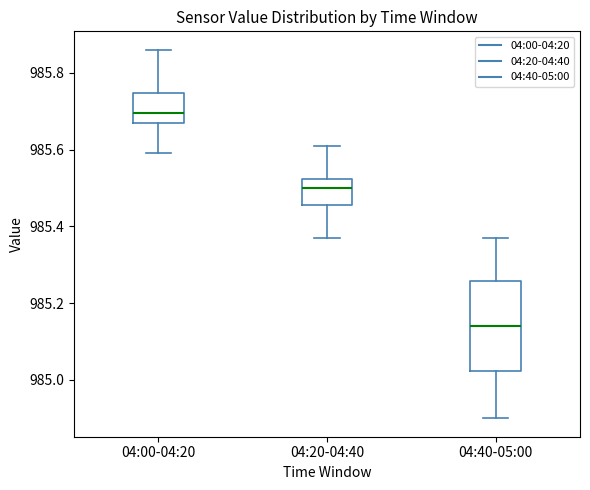

Reading left to right, read every box against the y-axis: the position of its median line, the range the box covers, and the ends of its whiskers. The values are not printed on the chart, so give them approximately, as read against the axis.

04:00-04:20: median 985.70, box 985.68 to 985.74, whiskers 985.60 to 985.86
04:20-04:40: median 985.50, box 985.46 to 985.52, whiskers 985.38 to 985.62
04:40-05:00: median 985.14, box 985.02 to 985.26, whiskers 984.90 to 985.38